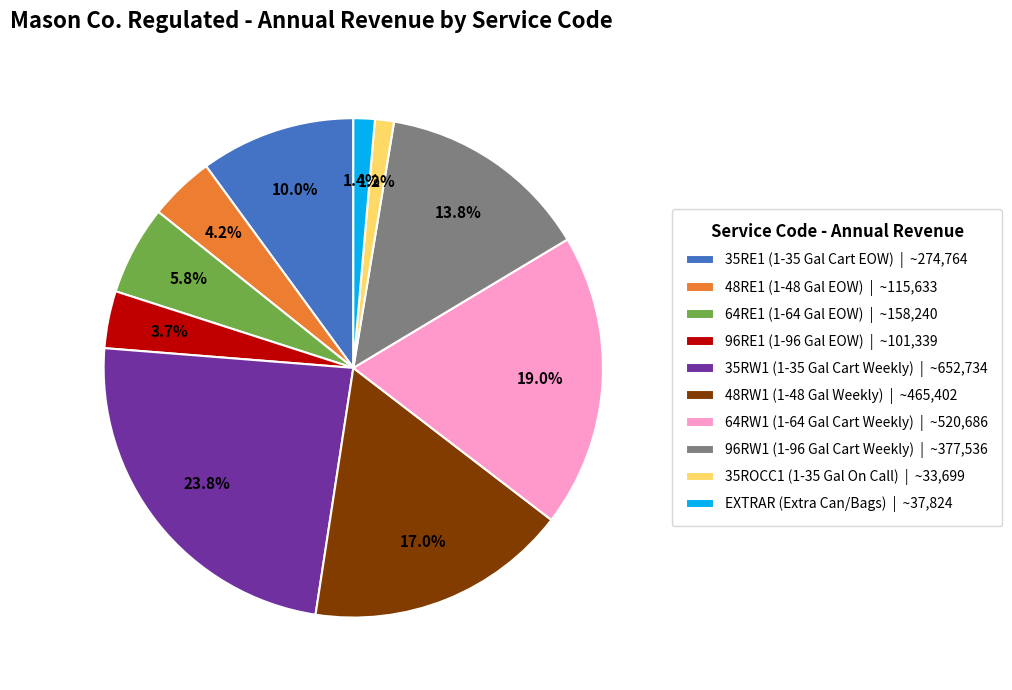

What is the largest slice in the pie chart?

35RW1 (1-35 Gal Cart Weekly)